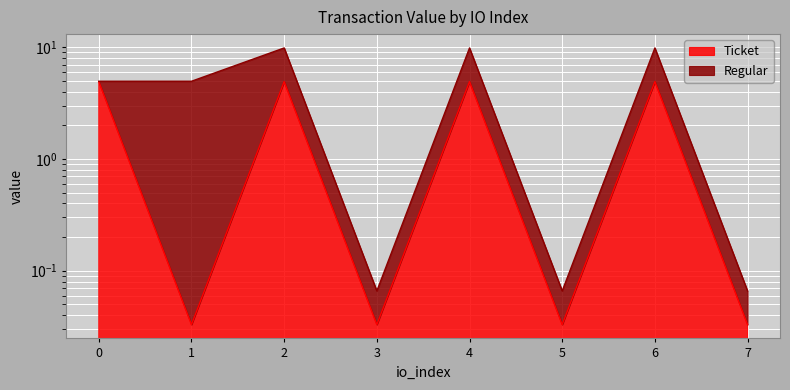

What is the difference between the second highest and minimum values?

4.9